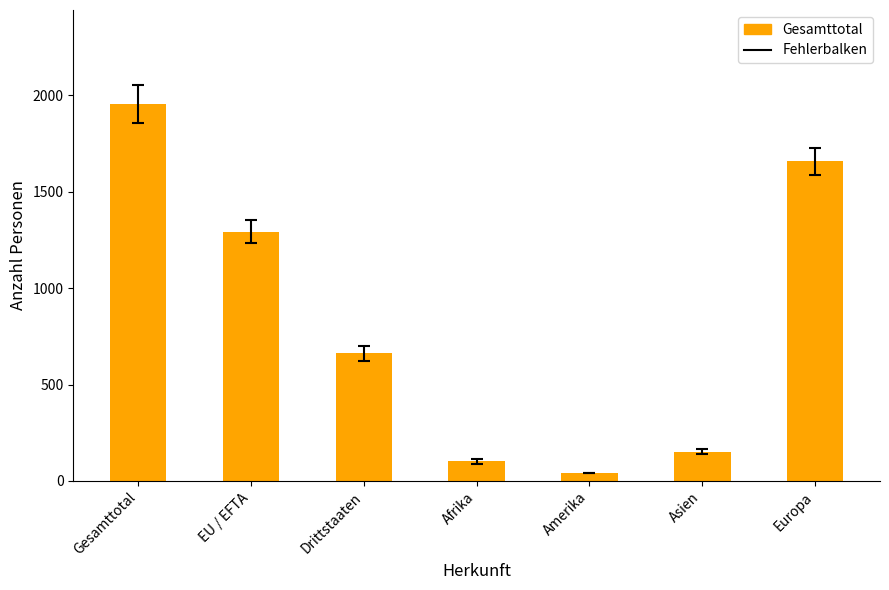

What is the difference between the maximum and minimum values?

1911